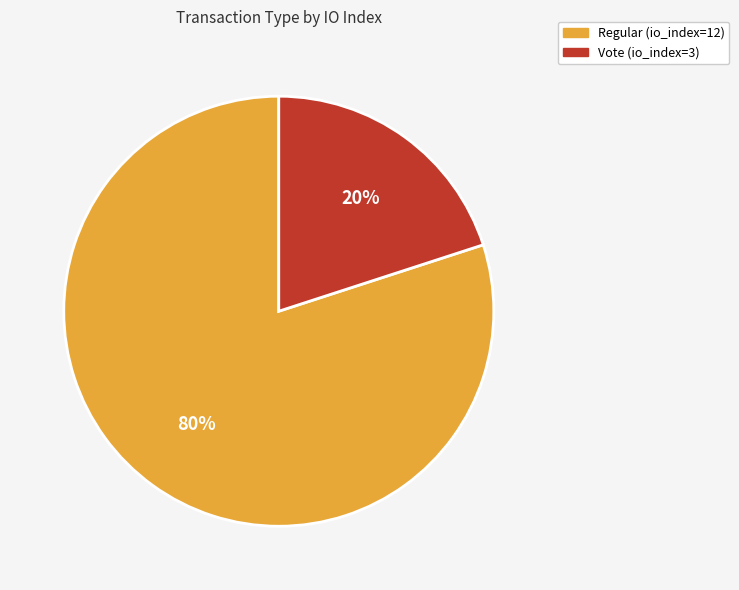

True or false: Vote (io_index=3) accounts for 20% of the total.

True